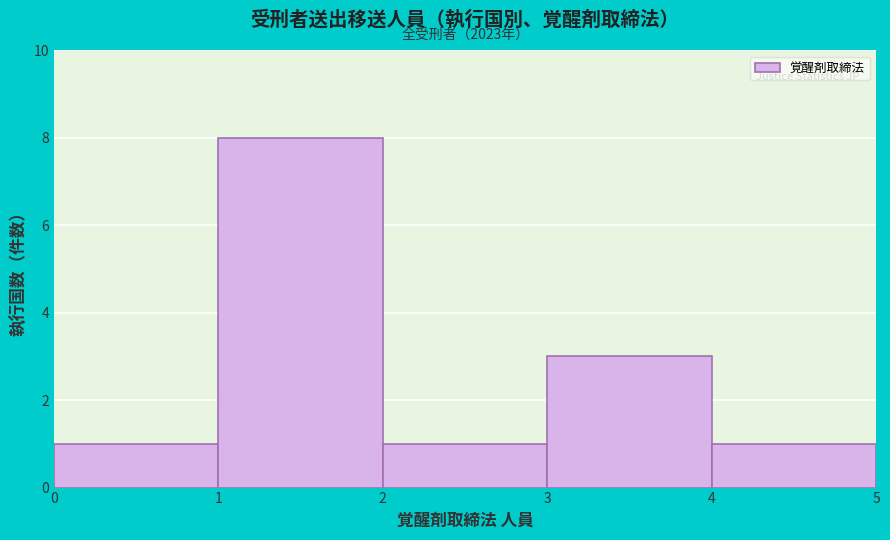

Which range on the x-axis has the tallest bar?

1 to 2